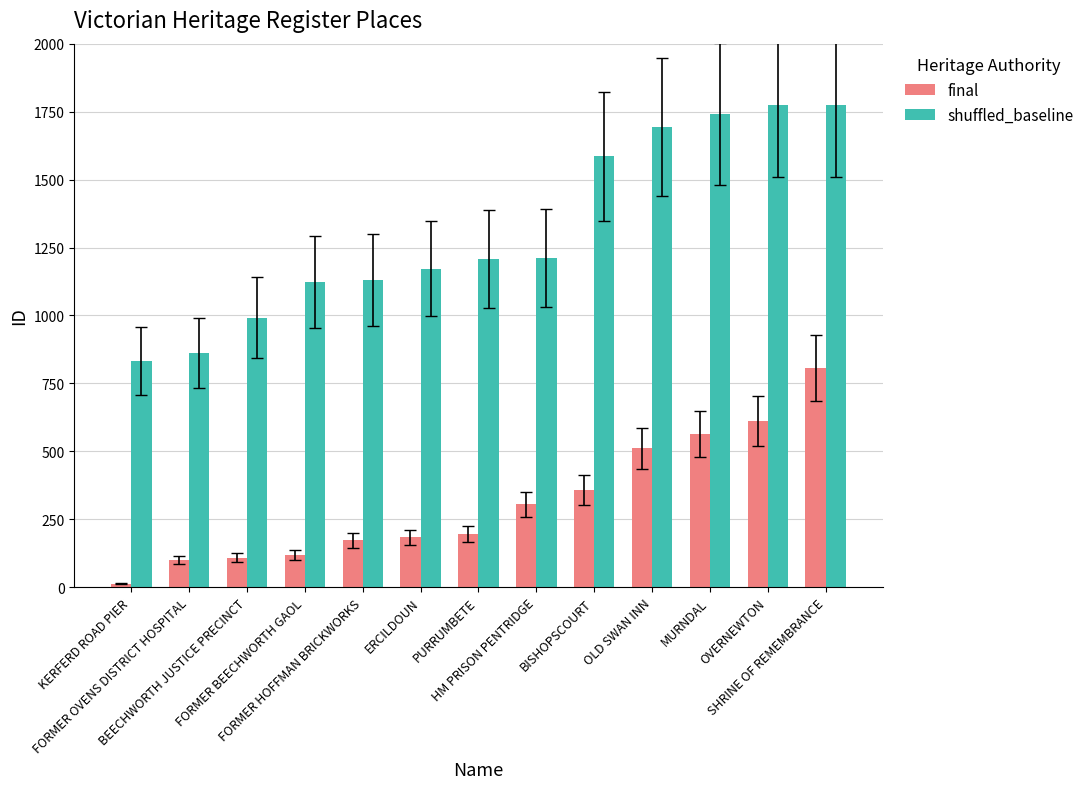

At how many categories does at least one series exceed 1444?

5